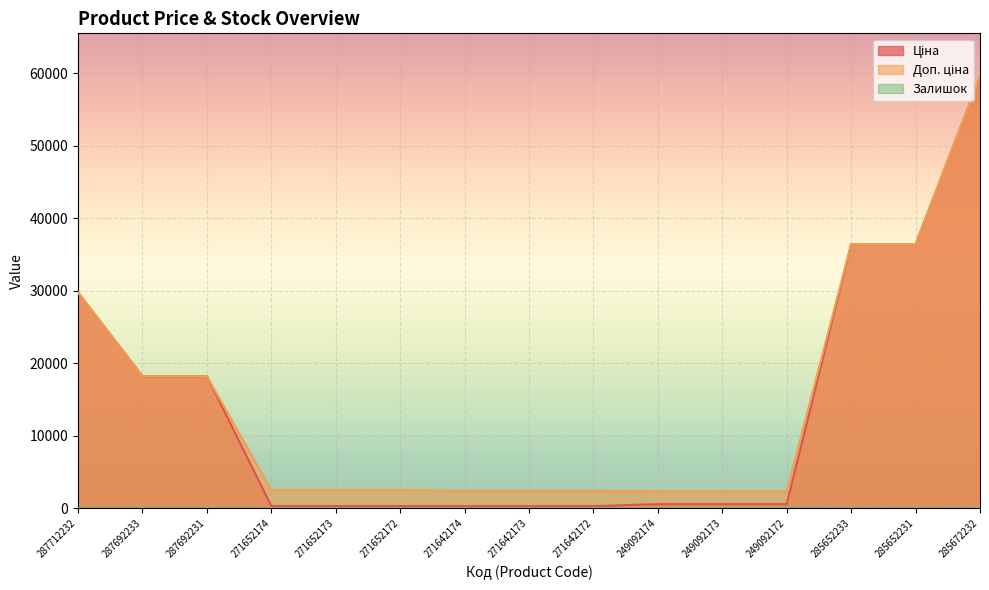

What position from the right is 271642174?

9